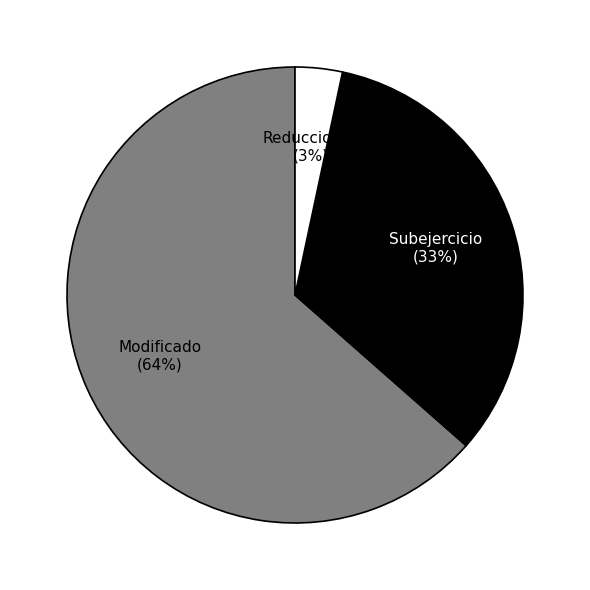

To the nearest percent, what is the average slice percentage?

33%